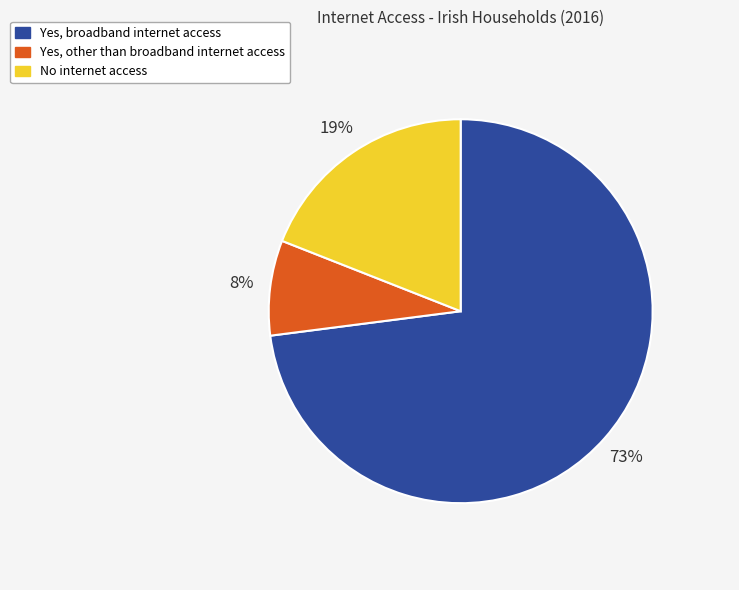

To the nearest percent, what portion does Yes, other than broadband internet access represent?

8%